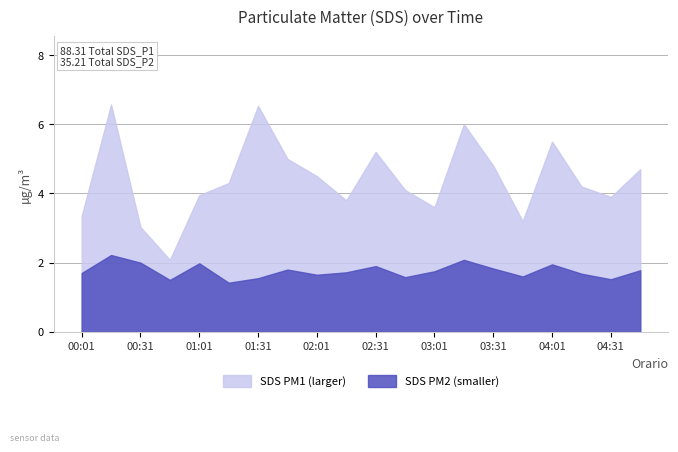

Which series has the widest spread of values?

SDS PM1 (larger)